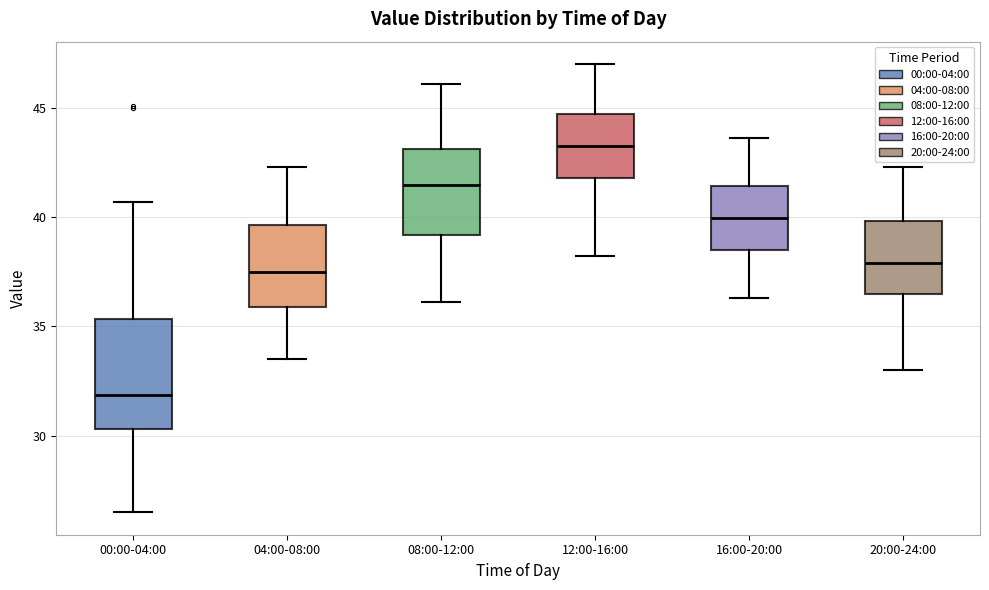

Where does the median line of the box for 12:00-16:00 sit on the y-axis? The values are not printed on the chart, so give them approximately, as read against the axis.

43.5